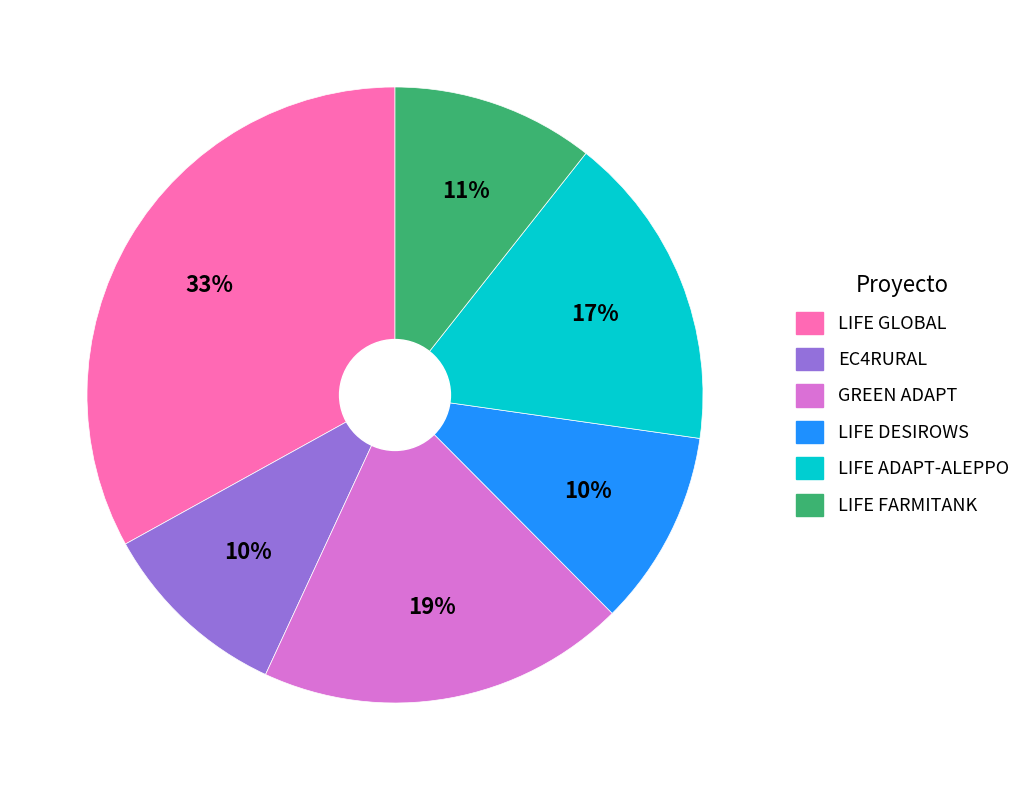

What percentage is the LIFE GLOBAL slice, to the nearest percent?

33%